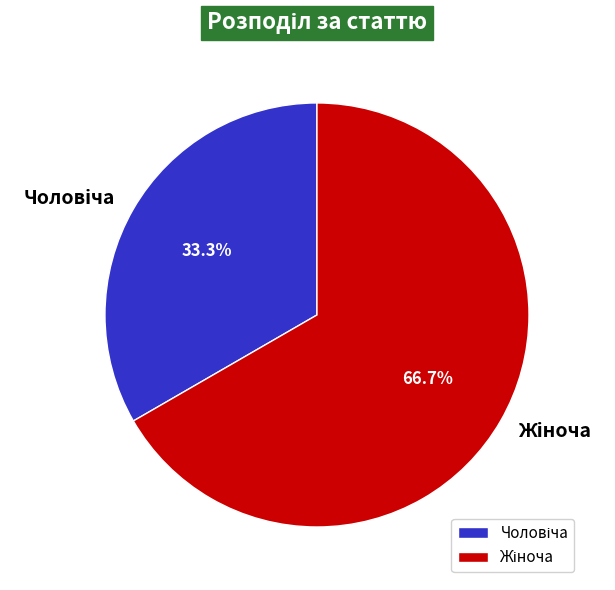

Does any single category account for the majority?

Yes